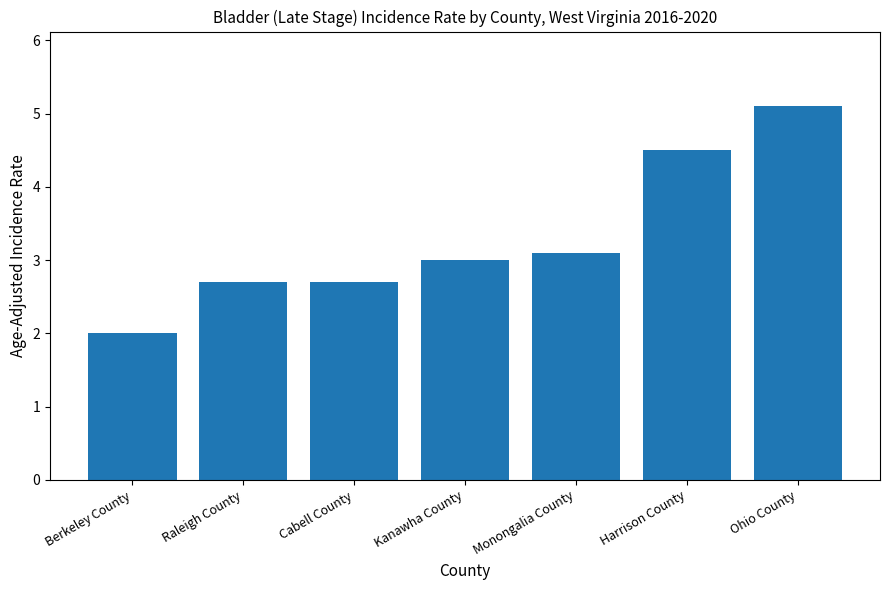

What is the label of the 3rd bar from the left?

Cabell County